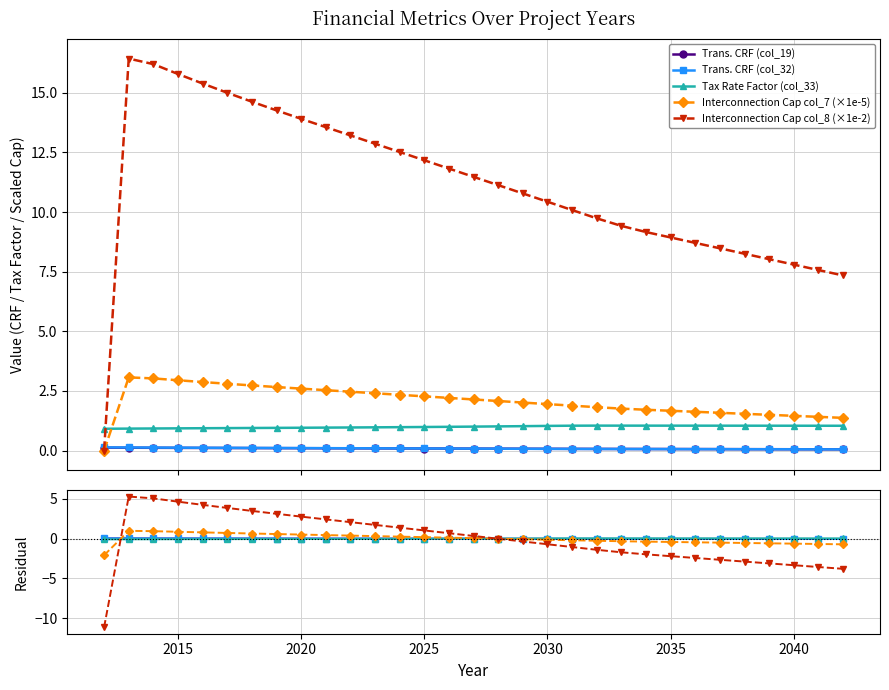

What is the difference between the maximum and minimum values in the Tax Rate Factor (col_33) series?

0.1